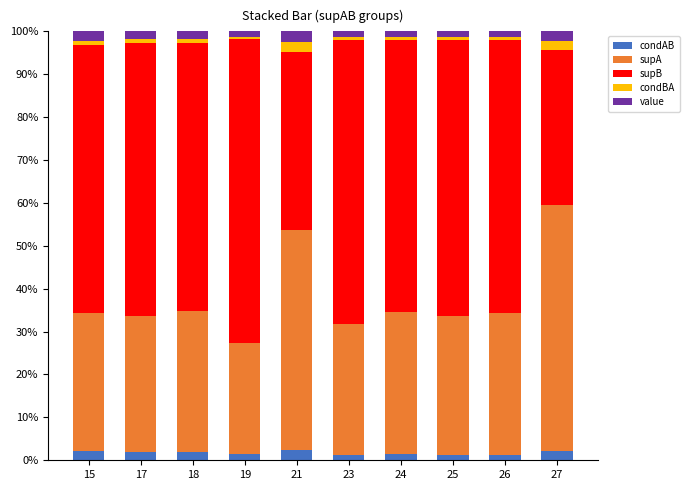

What are all the series names shown in the legend?

condAB, supA, supB, condBA, value